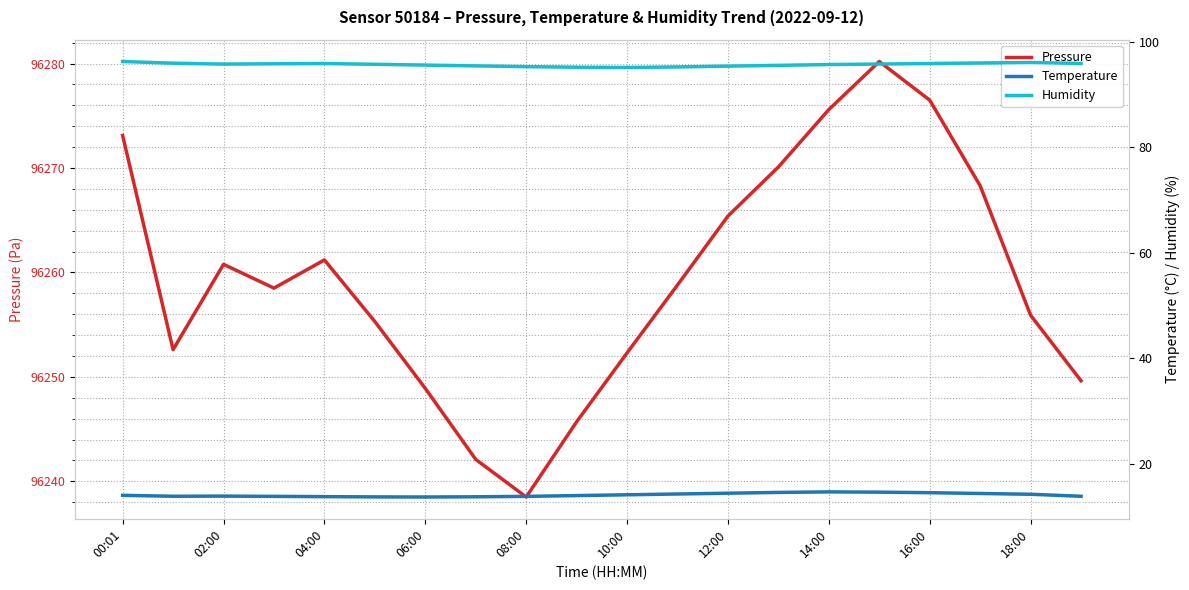

List the series in order of their peak value, lowest first.

Temperature, Humidity, Pressure